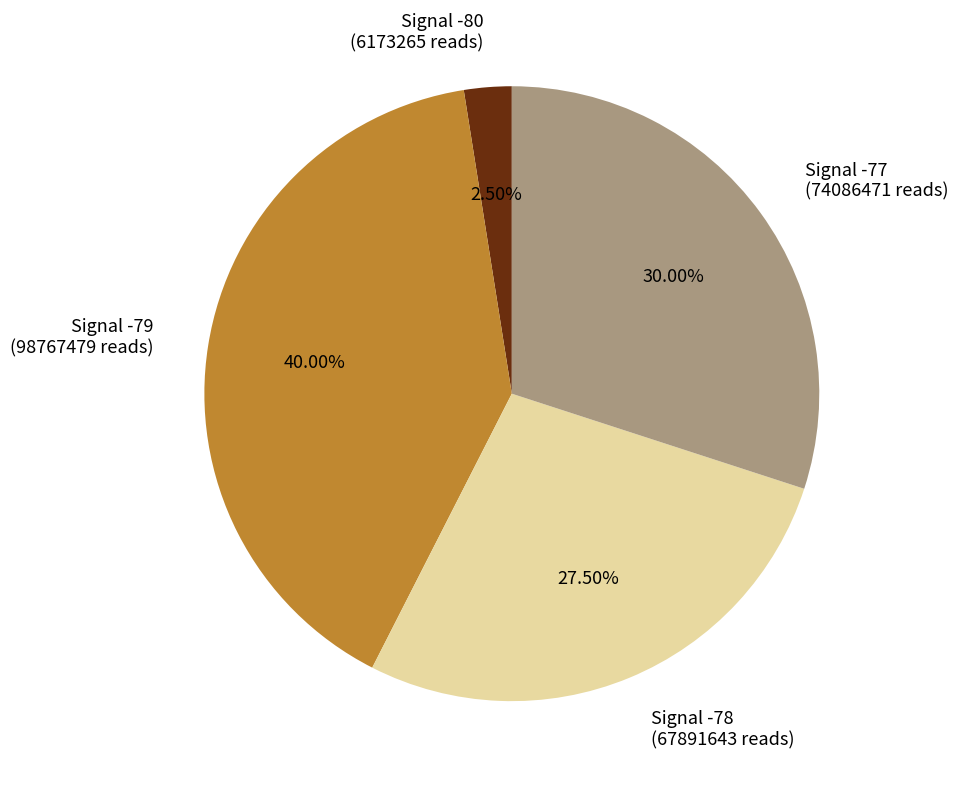

Approximately how many times larger is the value at Signal -78 (67891643 reads) compared to Signal -77 (74086471 reads)?

0.9